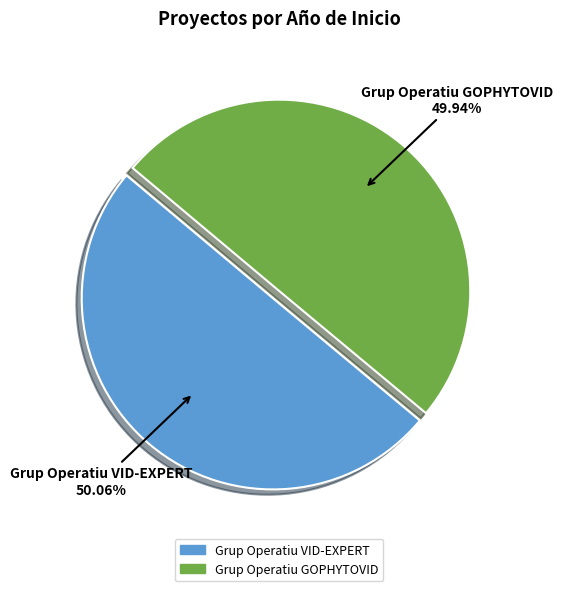

What is the ratio of the value at Grup Operatiu VID-EXPERT to the value at Grup Operatiu GOPHYTOVID?

1.0